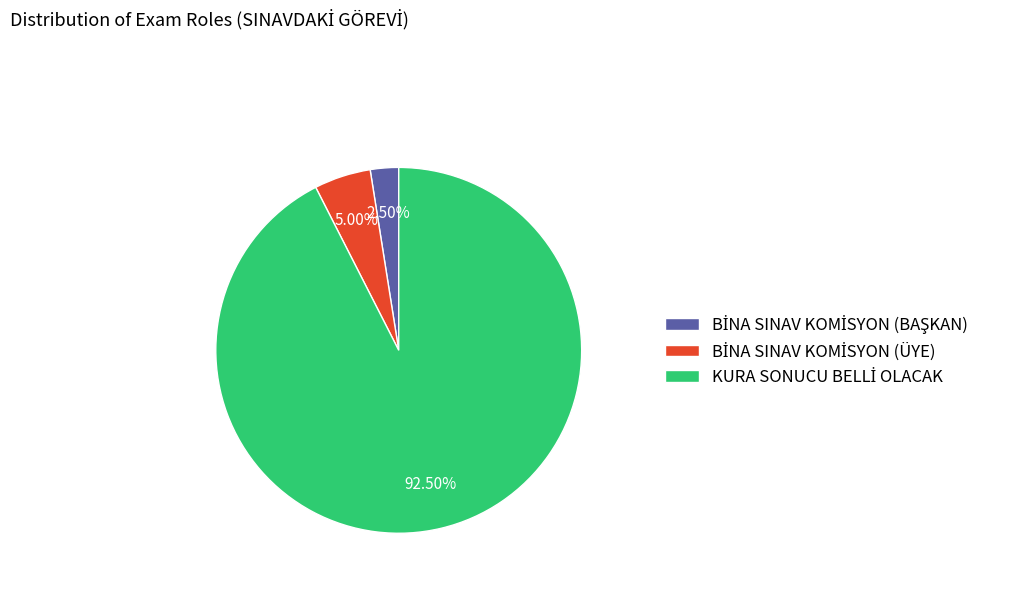

Does any single category account for the majority?

Yes